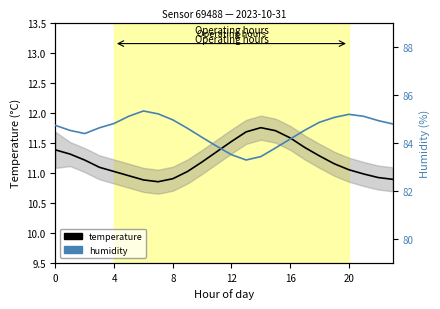

Rank the series at 11 from lowest to highest value.

temperature, humidity